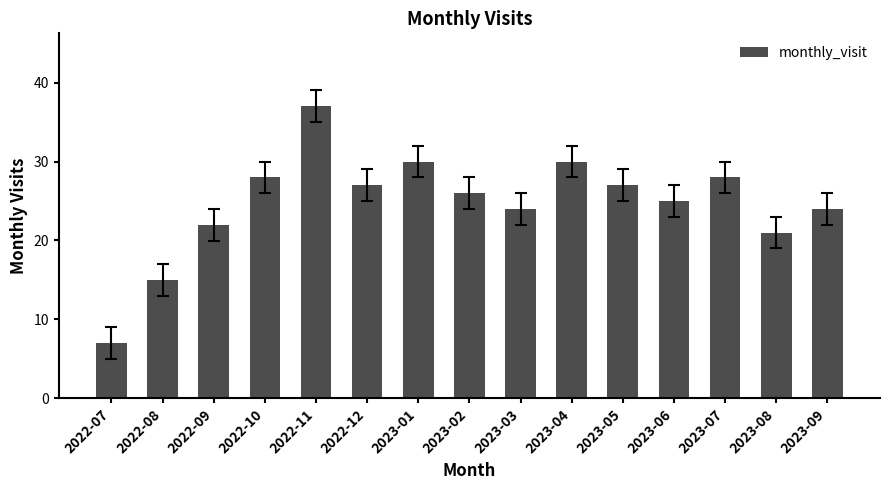

Approximately how many times larger is the value at 2022-11 compared to 2022-12?

1.4